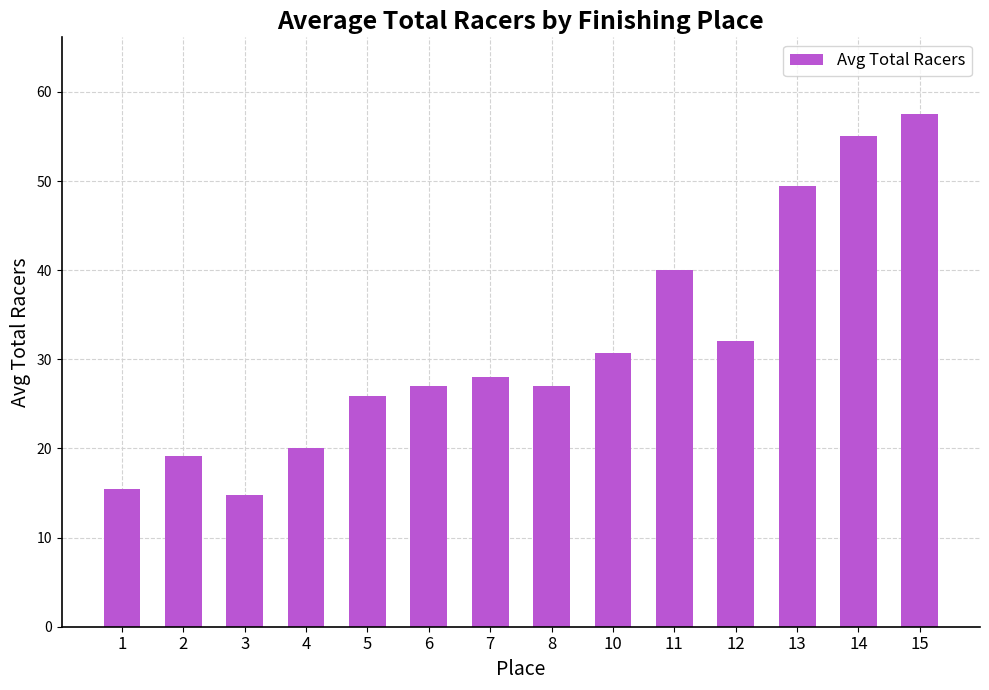

Reading left to right, transcribe all the data shown in this chart.

15.5	19.2	14.8	20.0	25.9	27.0	28.0	27.0	30.7	40.0	32.0	49.5	55.0	57.5